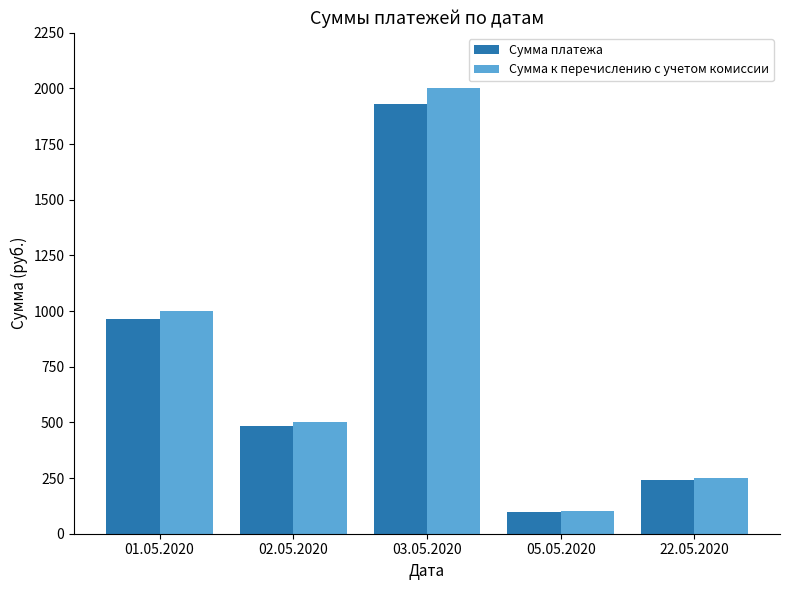

Which series has the largest total across all categories?

Сумма к перечислению с учетом комиссии